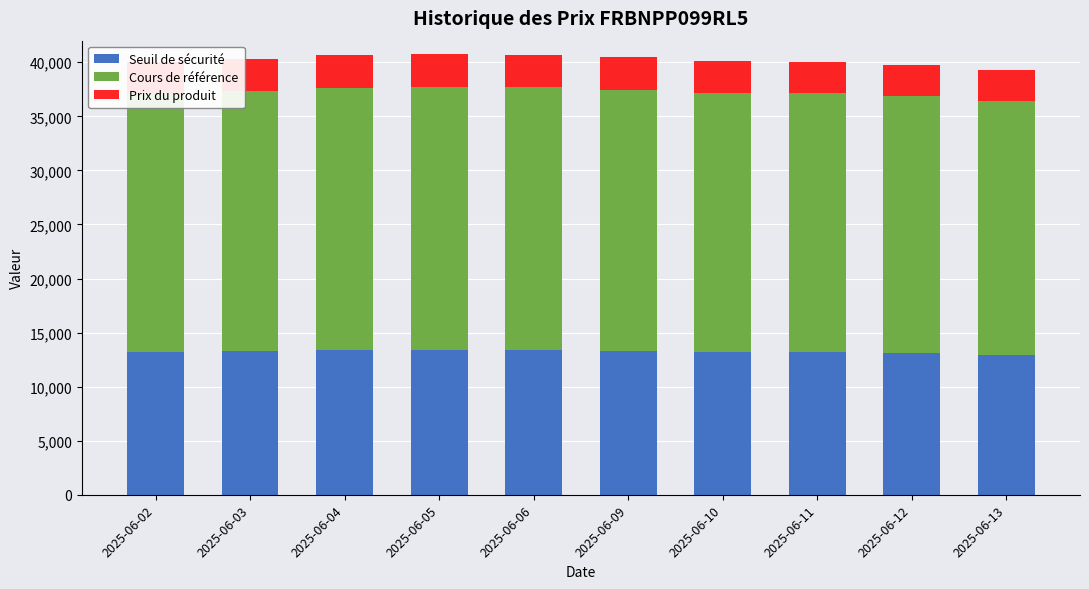

What is the total value across all series at 2025-06-06?

40681.9